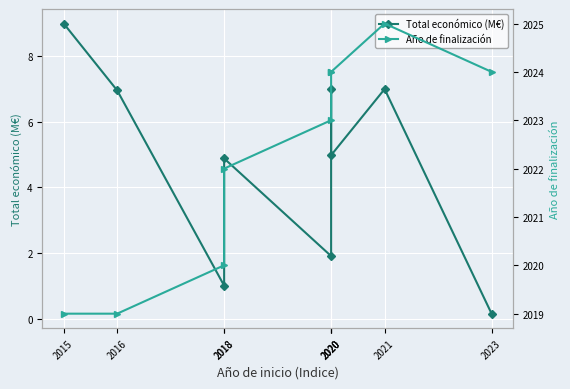

What is the difference between the Total económico (M€) values at 2020 and 2023?

6.8